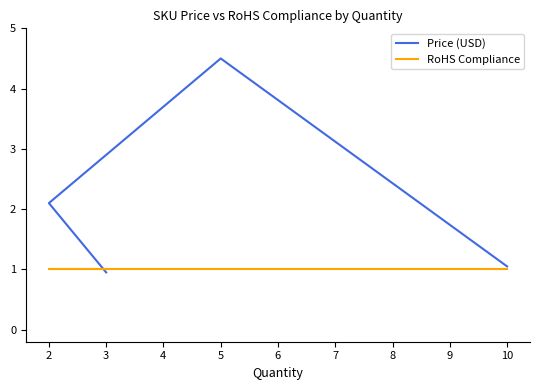

Where does the Price (USD) series first go above 2?

5